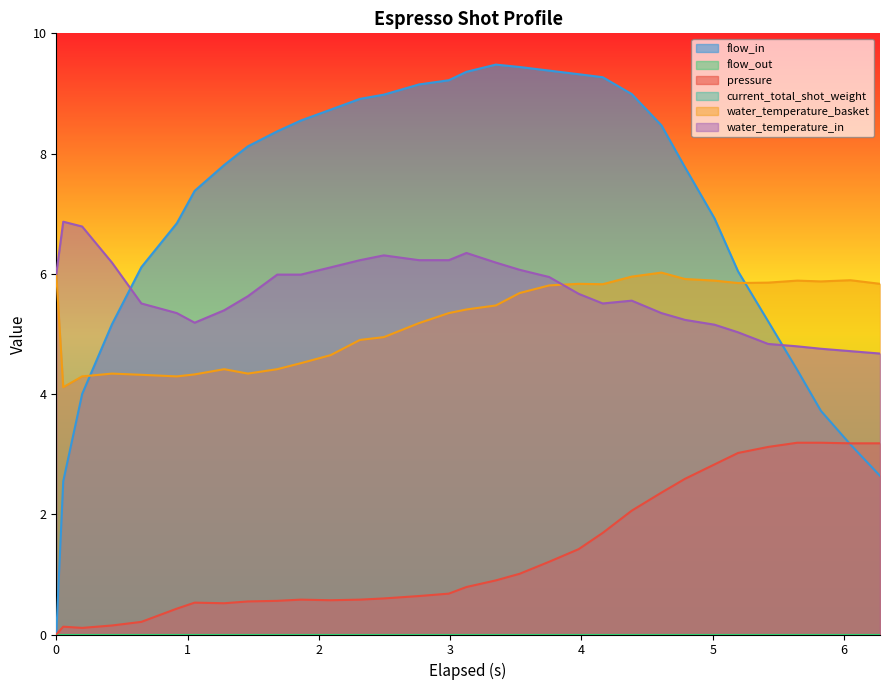

True or false: water_temperature_basket has more than 2 interior local peaks.

True